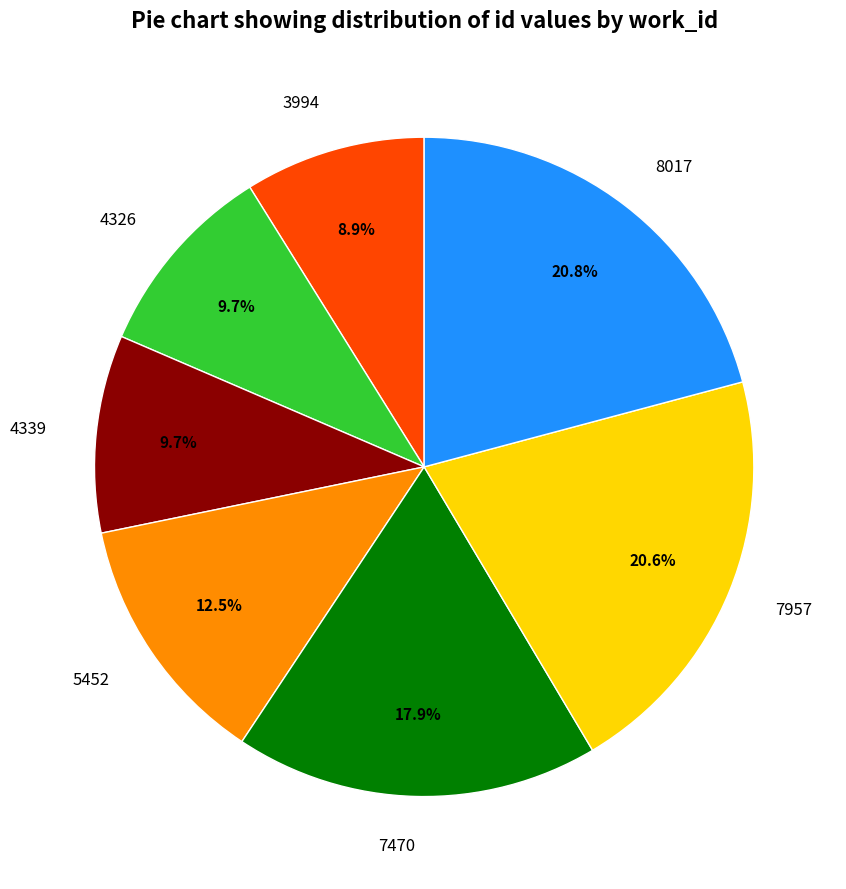

To the nearest percent, what portion does 7470 represent?

18%